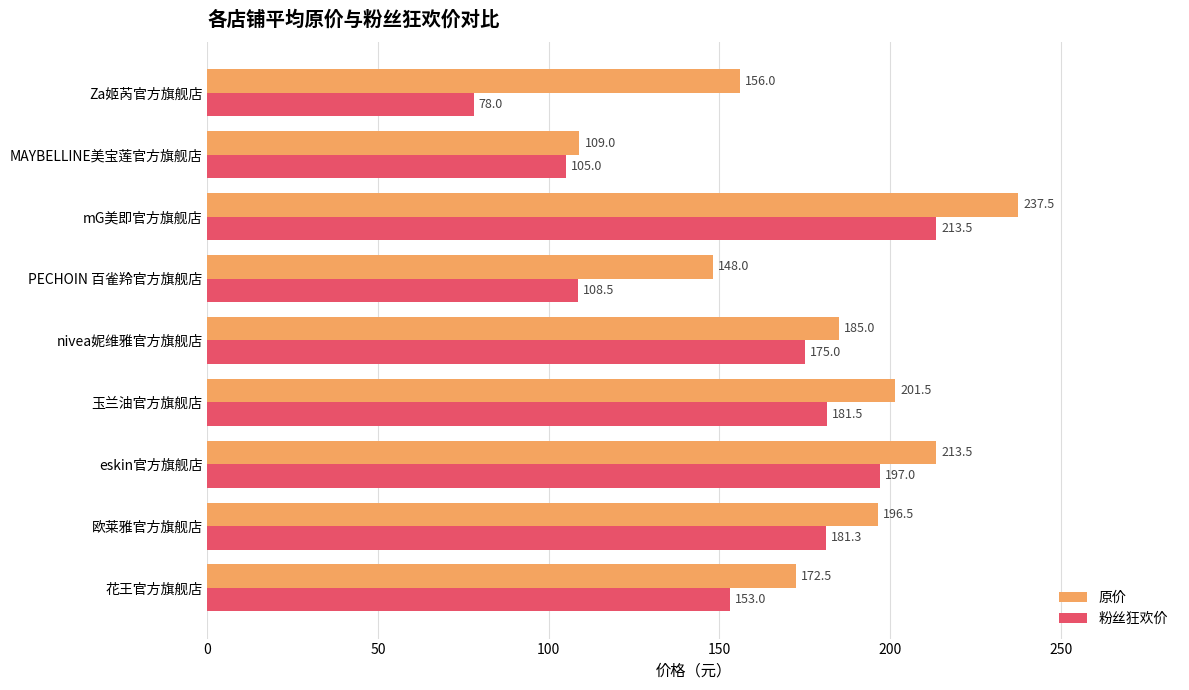

List the labels in order of 原价 value, largest first.

mG美即官方旗舰店, eskin官方旗舰店, 玉兰油官方旗舰店, 欧莱雅官方旗舰店, nivea妮维雅官方旗舰店, 花王官方旗舰店, Za姬芮官方旗舰店, PECHOIN 百雀羚官方旗舰店, MAYBELLINE美宝莲官方旗舰店